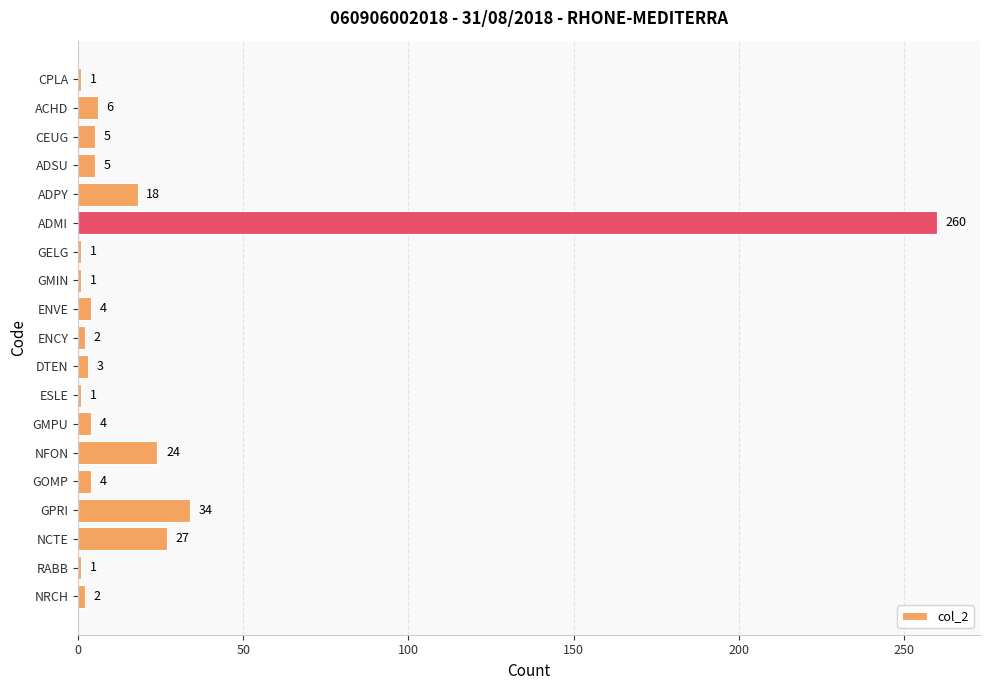

Which category has the highest value across all series?

ADMI